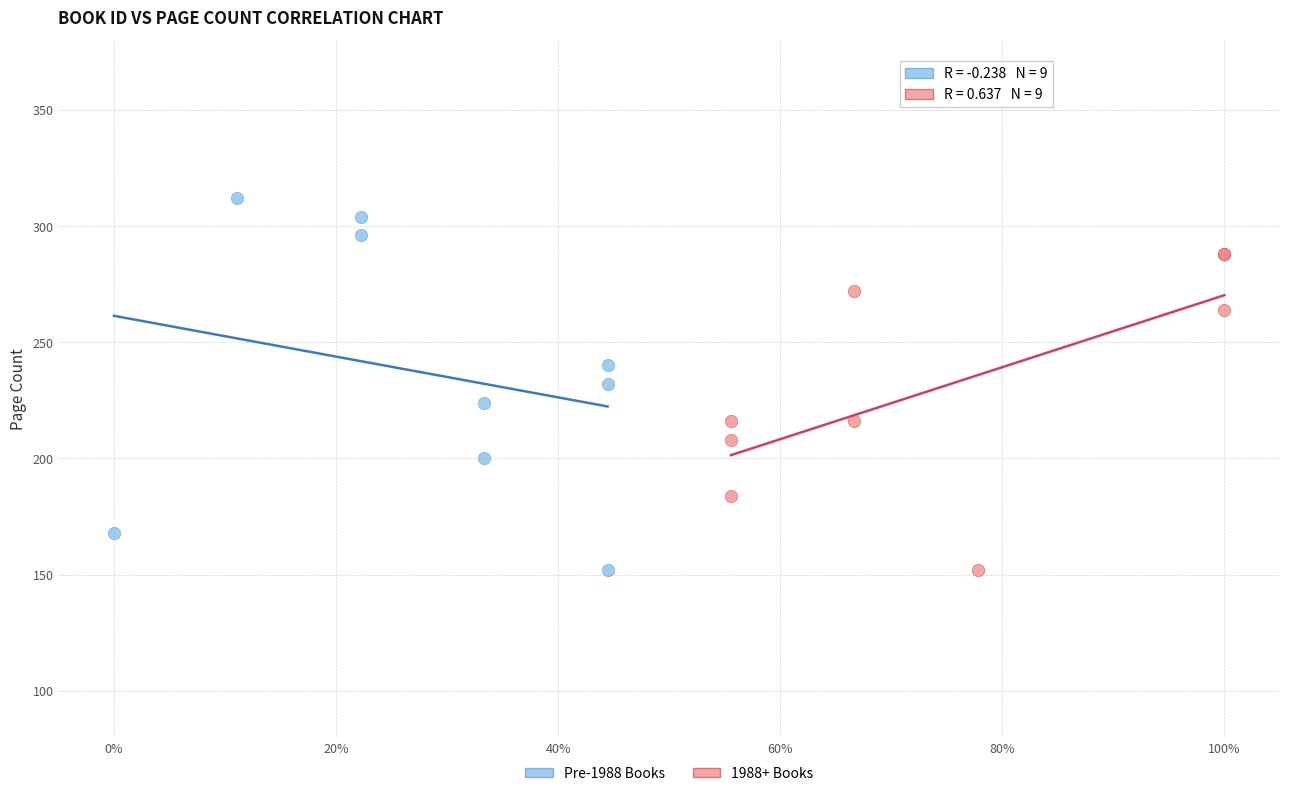

Which series has the widest spread of Y values?

Pre-1988 Books